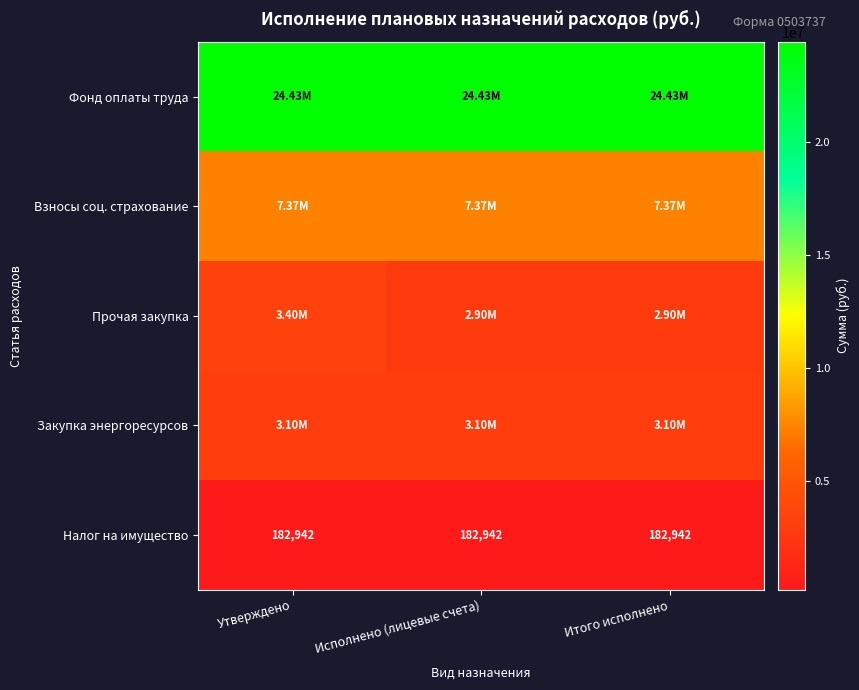

Which has a higher value, Исполнено (лицевые счета) or Итого исполнено?

Исполнено (лицевые счета)